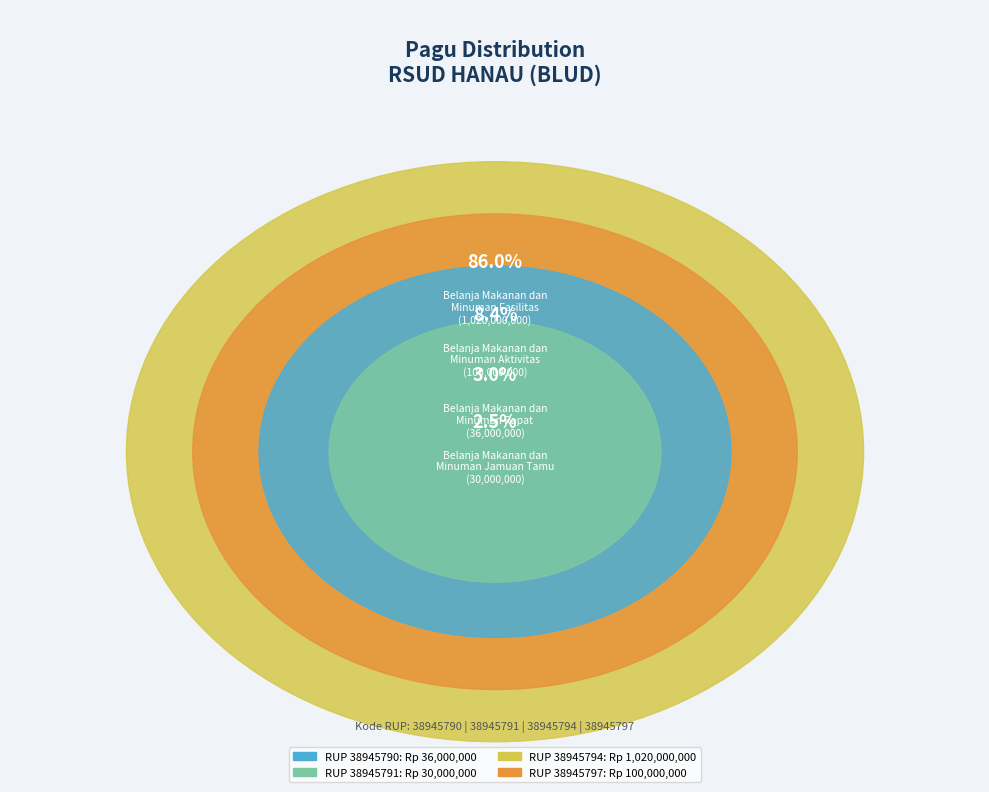

Is it true that 38945797 is 8% of the pie?

True